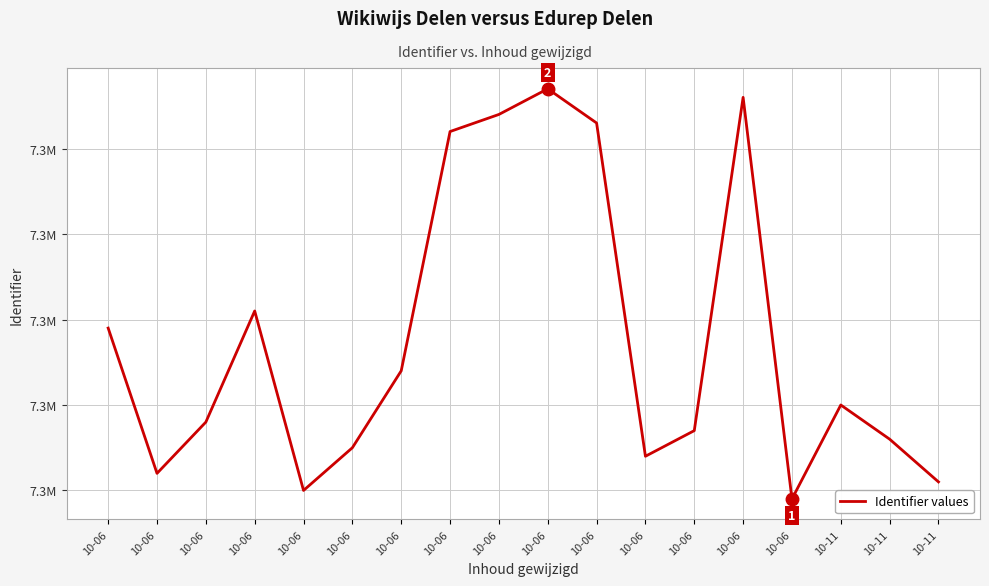

Does the chart have visible grid lines?

Yes